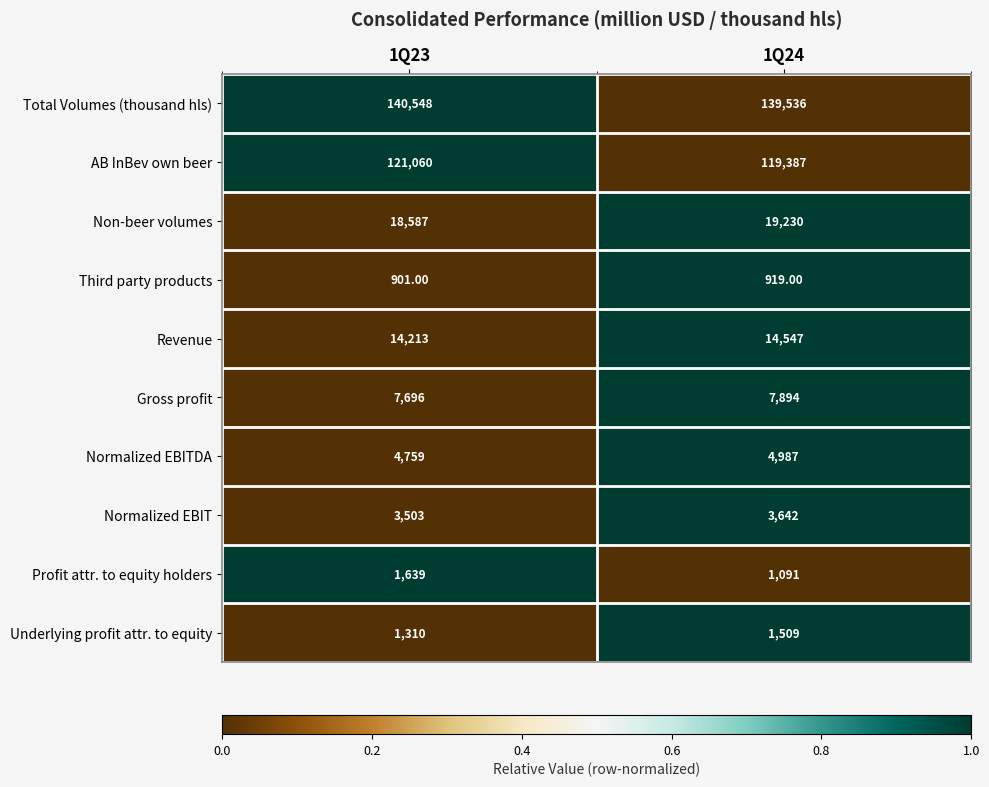

Which series has the largest total across all categories?

Total Volumes (thousand hls)